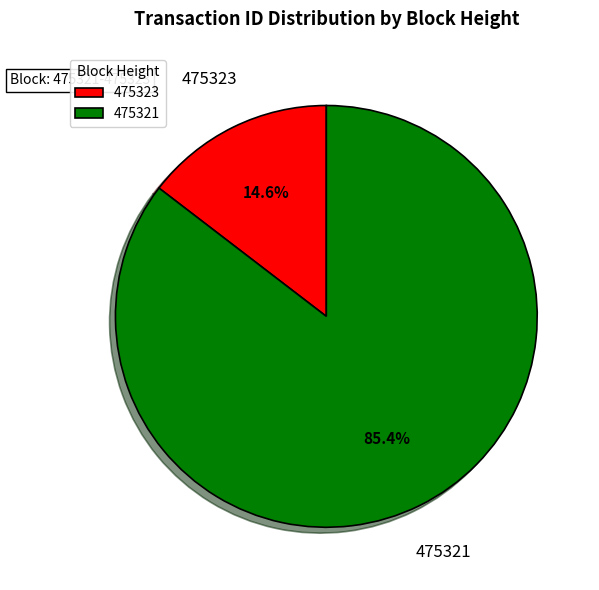

How many slices are in this pie chart?

2